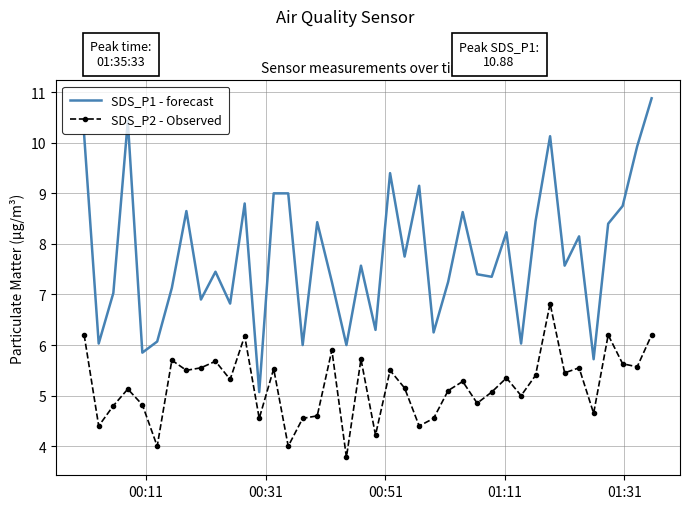

Rank the series by their maximum value, from highest to lowest.

SDS_P1 - forecast, SDS_P2 - Observed